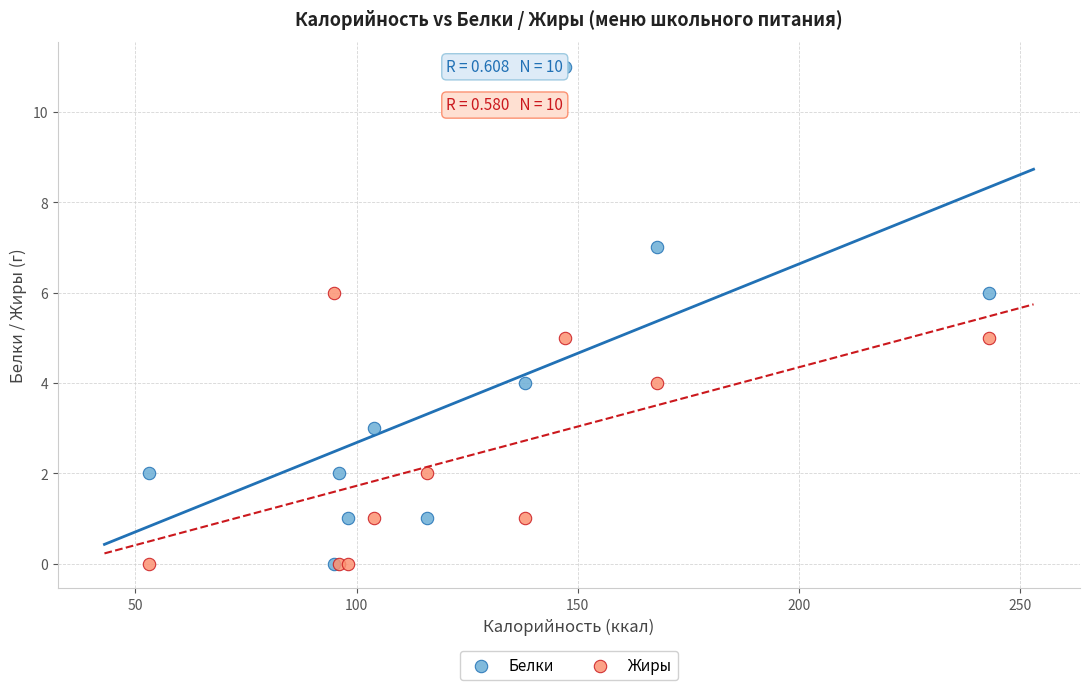

Which series reaches the maximum Y coordinate?

Белки